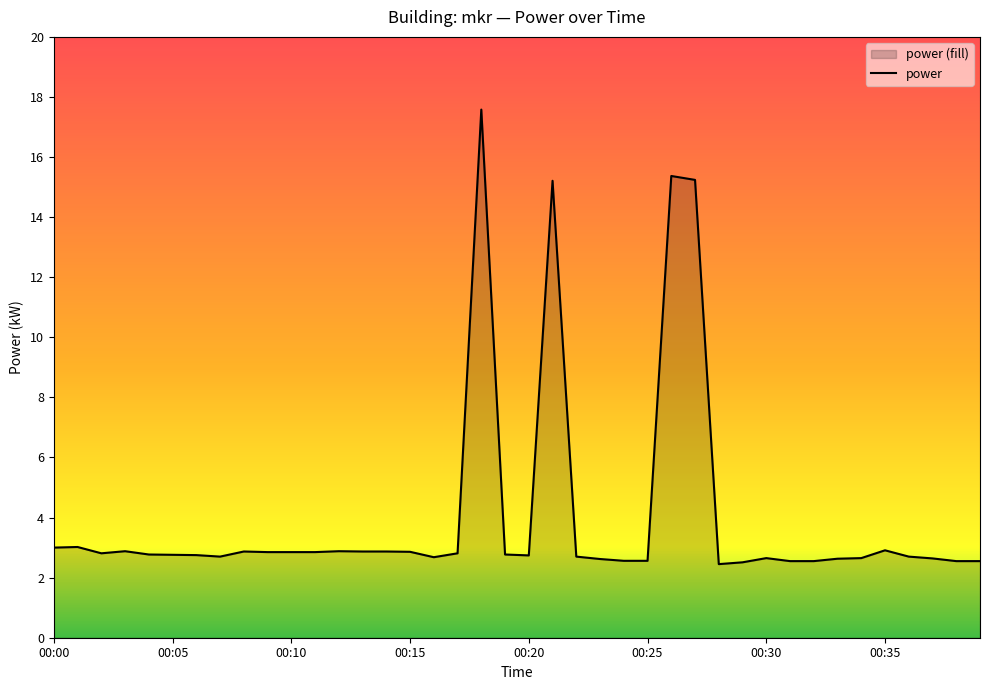

Does the chart have visible grid lines?

No